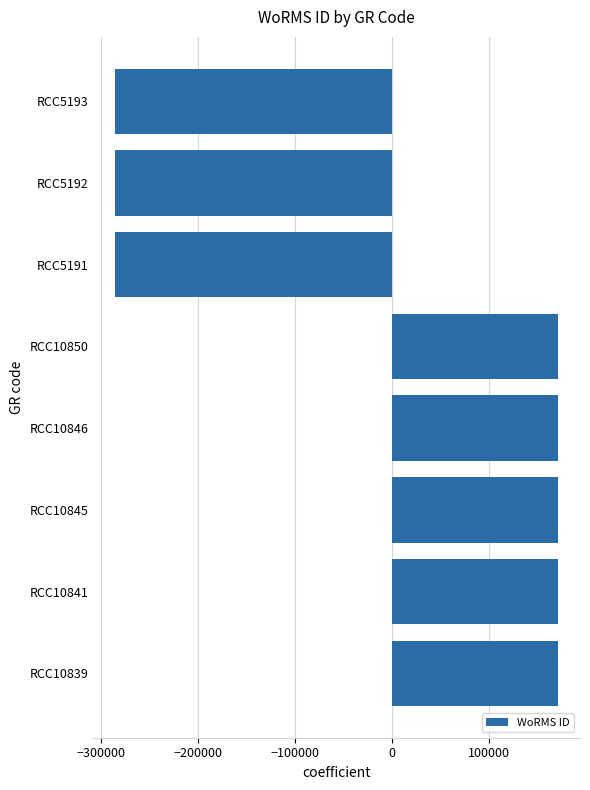

What is the smallest value displayed?

-285149.4